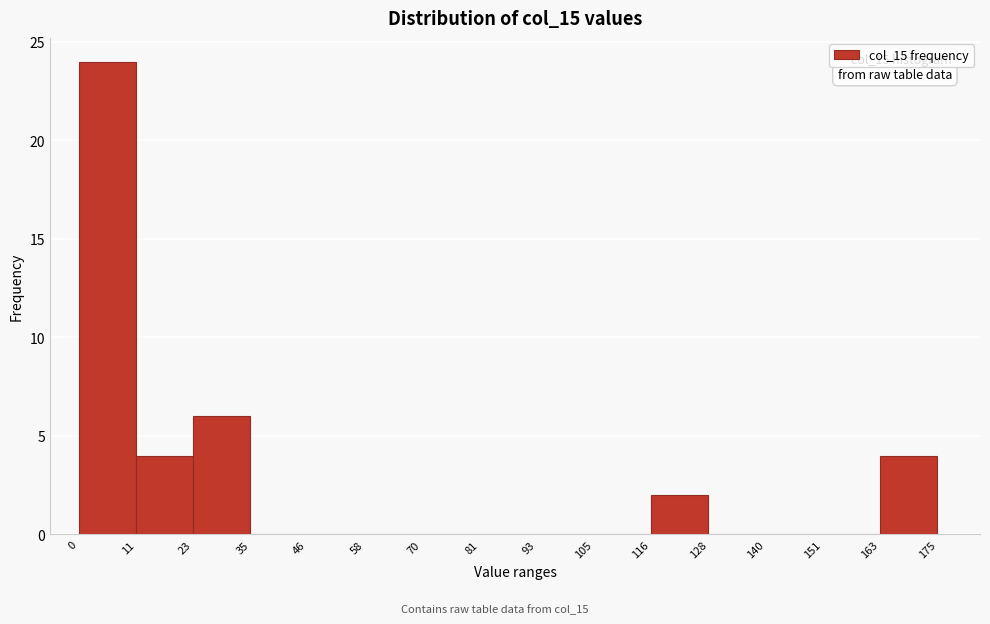

Over which range of the x-axis is the bar tallest?

0 to 11